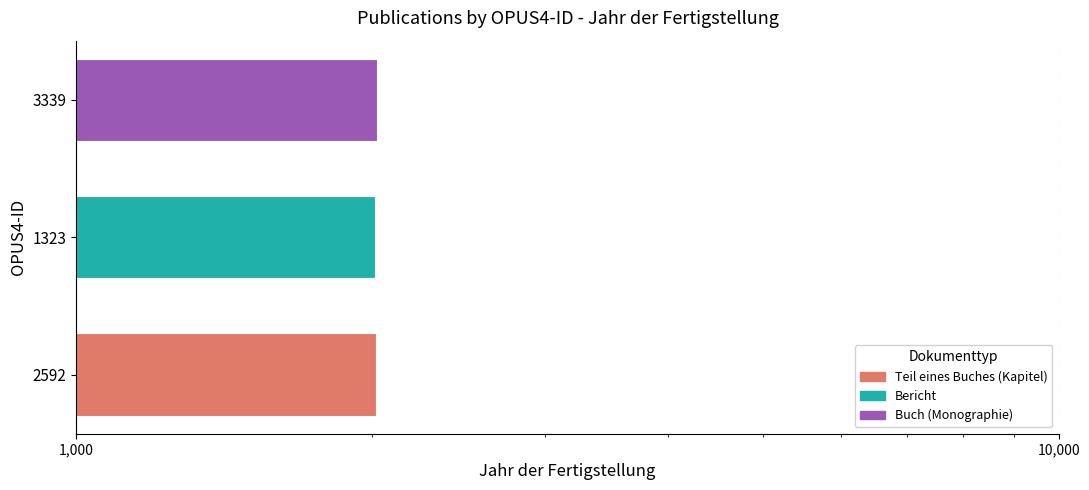

Reading left to right, extract all data points from this chart.

2018	2015	2022